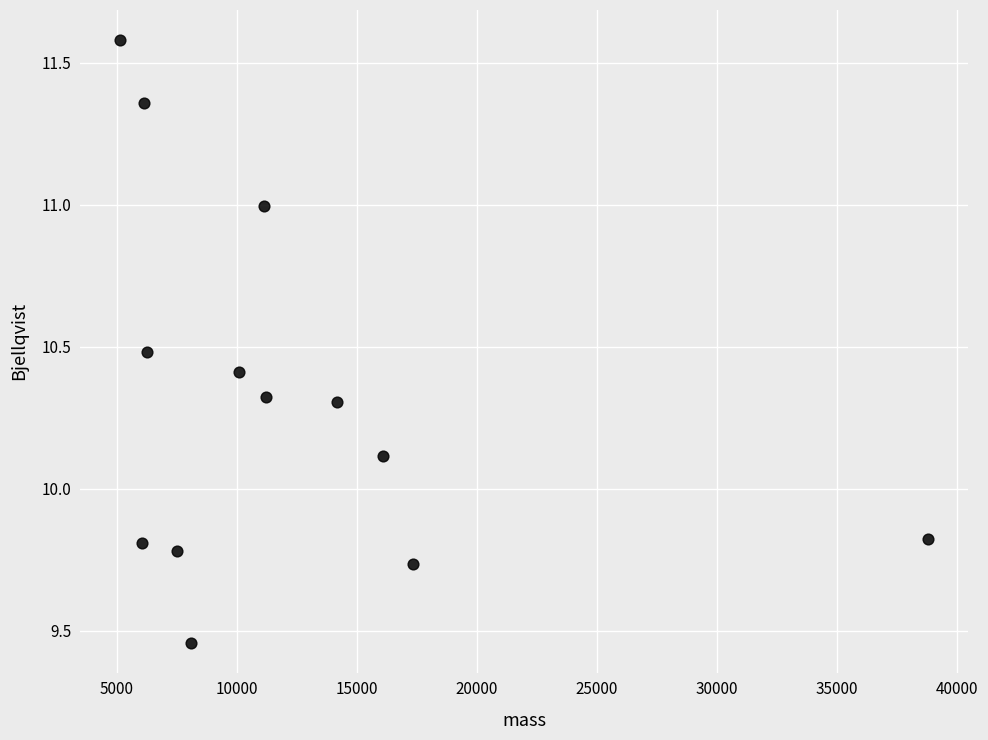

What Y value in the scatter plot is closest to 10?

10.1